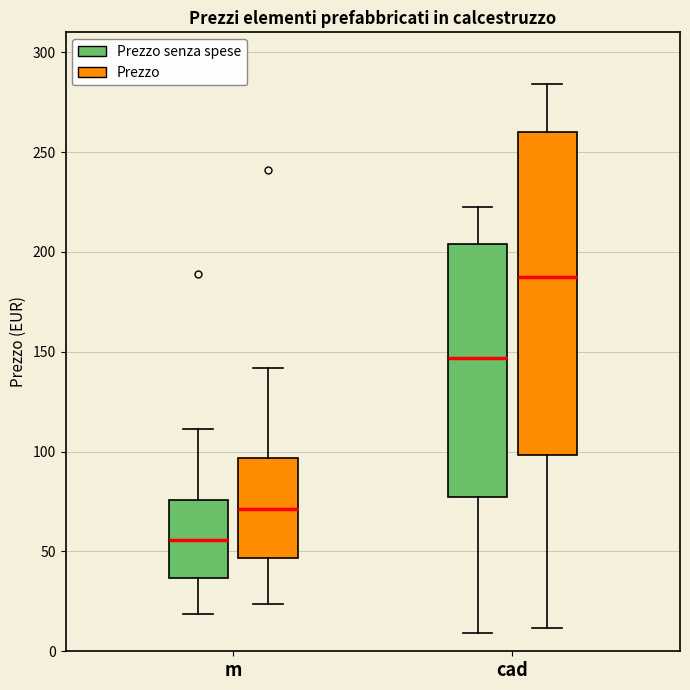

Where does the upper whisker of the box for cad (Prezzo) end on the y-axis? The values are not printed on the chart, so give them approximately, as read against the axis.

285